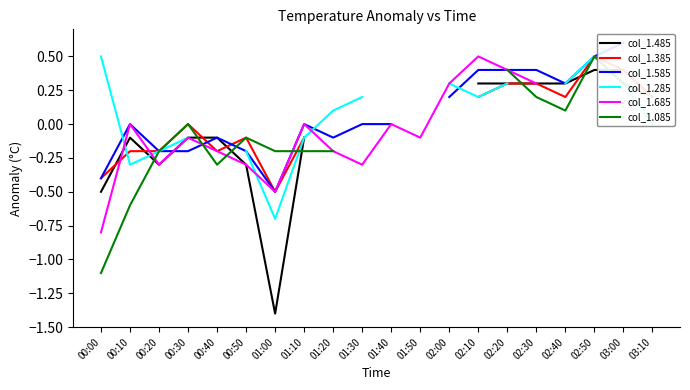

At which label does col_1.285 reach its minimum?

01:00